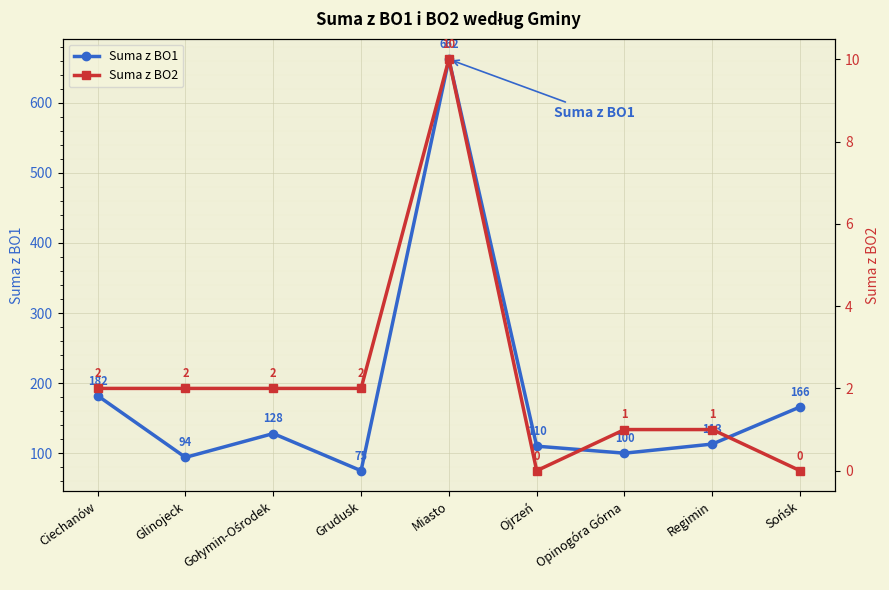

What is the label of the 9th point from the left?

Sońsk